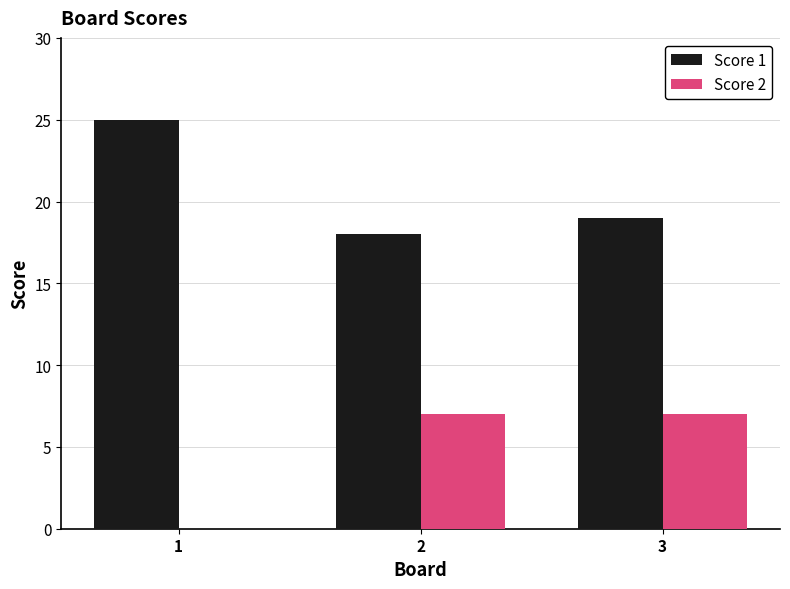

Is it true that Score 1 equals 19 at 3?

True